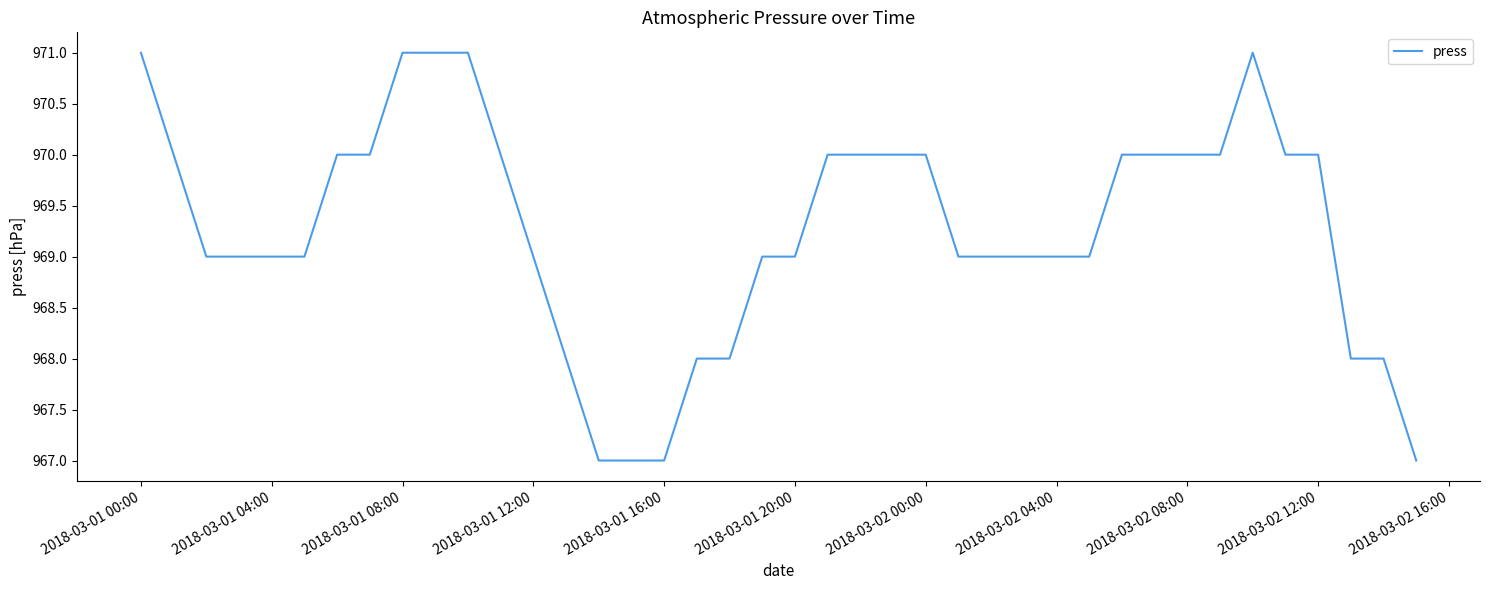

What is the minimum value shown in the chart?

967